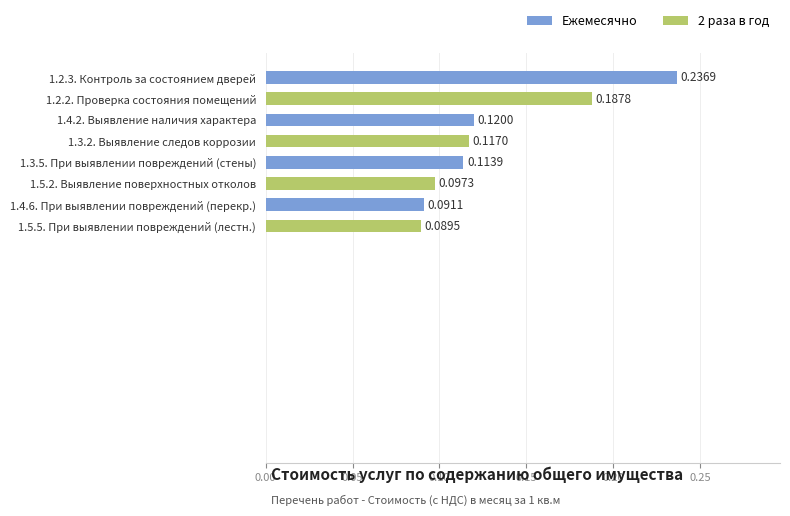

Are the bars horizontal?

Yes